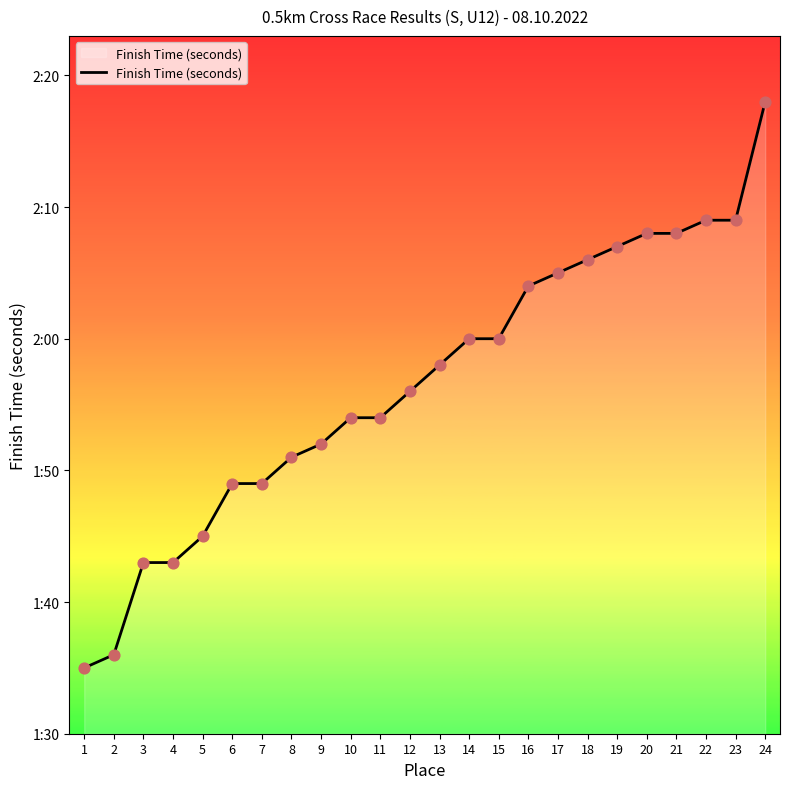

Which has a higher value, 4 or 10?

10